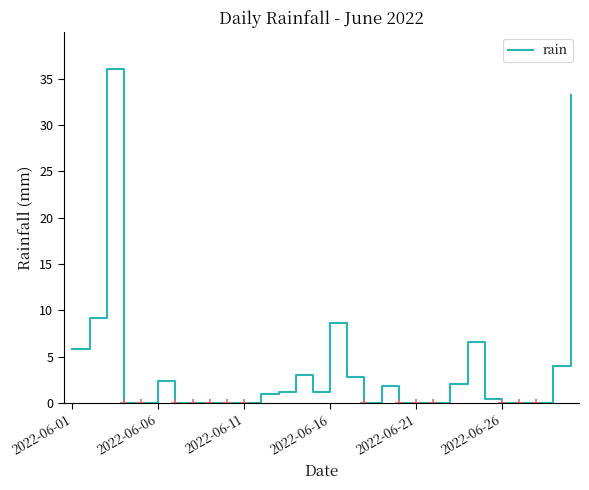

Reading left to right, transcribe all the data shown in this chart.

5.8	9.2	36.0	0.0	0.0	2.4	0.0	0.0	0.0	0.0	0.0	1.0	1.2	3.0	1.2	8.6	2.8	0.0	1.8	0.0	0.0	0.0	2.0	6.6	0.4	0.0	0.0	0.0	4.0	33.2